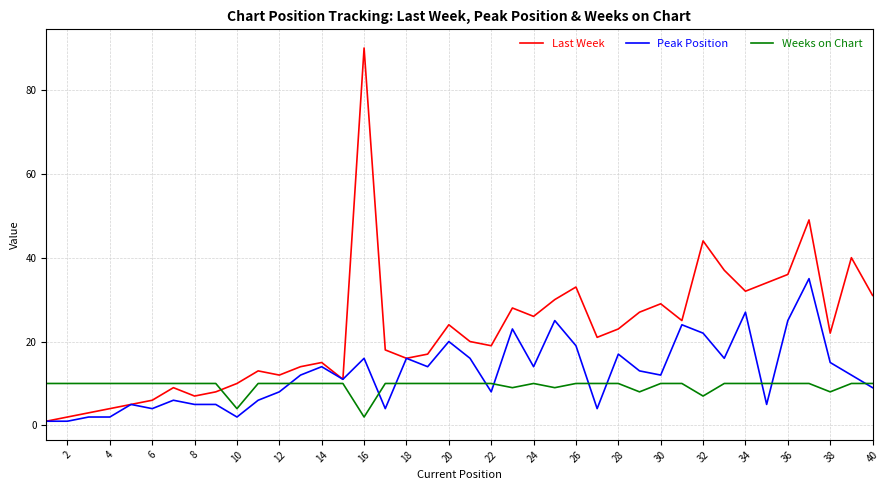

After their last crossing, which series has the higher values: Weeks on Chart or Last Week?

Last Week